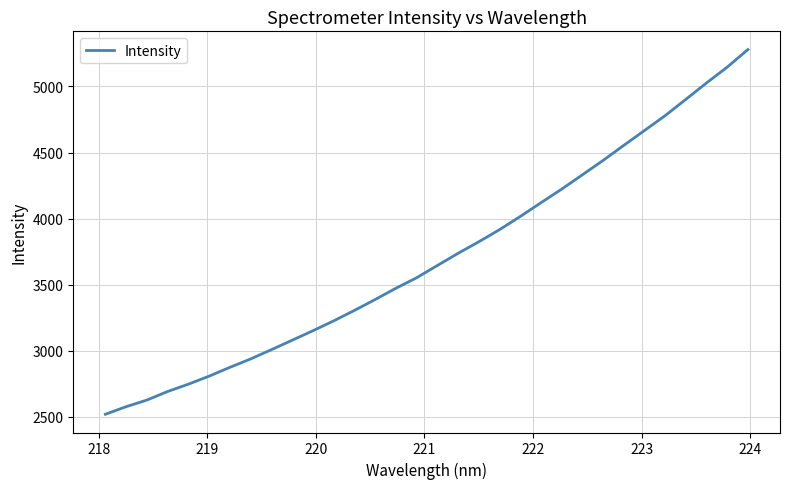

Does the chart have visible grid lines?

Yes